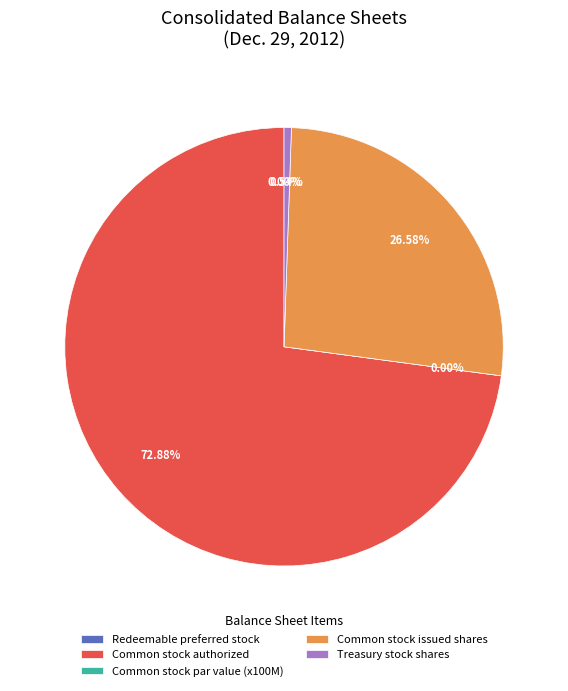

Is the sum of Common stock issued shares and Common stock par value greater than half?

No